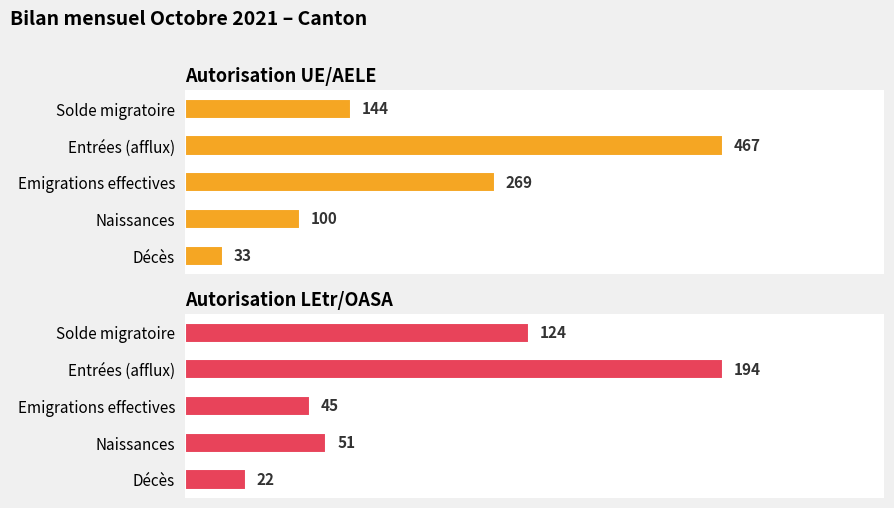

What is the average value of the Autorisation LEtr/OASA series?

87